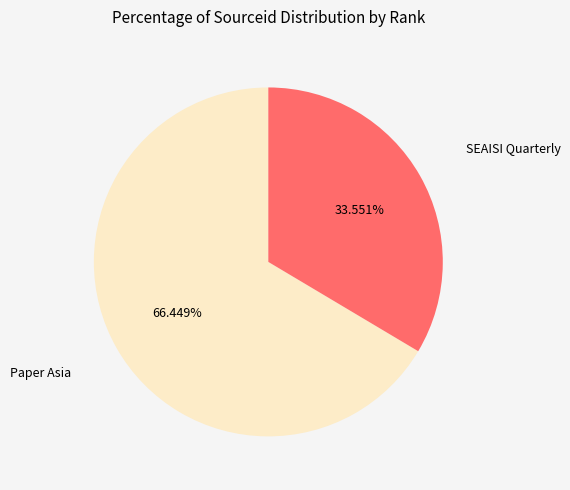

Is there any slice that represents more than half of the pie?

Yes